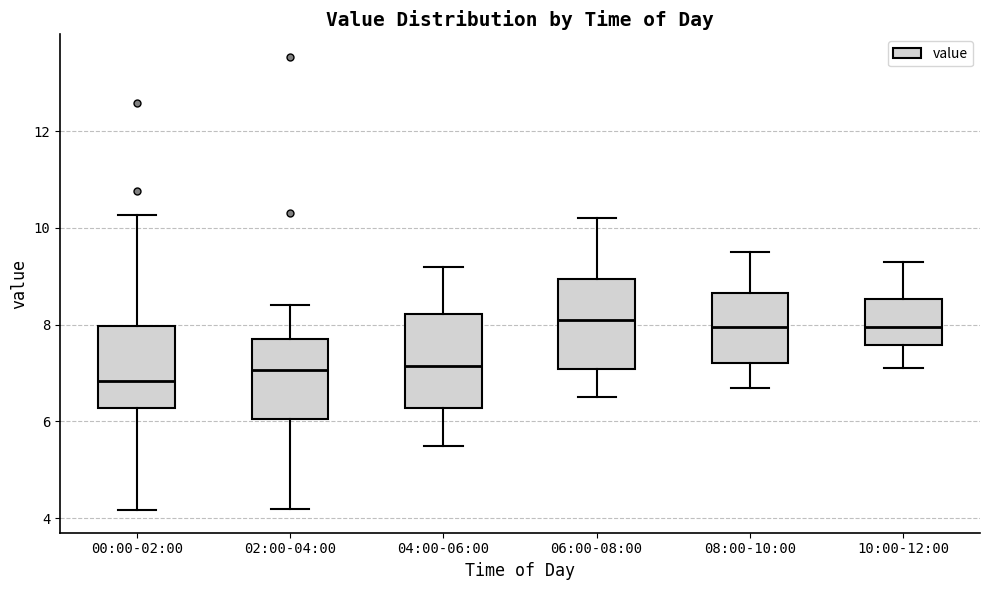

Reading left to right, read every box against the y-axis: the position of its median line, the range the box covers, and the ends of its whiskers. The values are not printed on the chart, so give them approximately, as read against the axis.

00:00-02:00: median 6.8, box 6.2 to 8.0, whiskers 4.2 to 10.2
02:00-04:00: median 7.0, box 6.0 to 7.8, whiskers 4.2 to 8.4
04:00-06:00: median 7.2, box 6.2 to 8.2, whiskers 5.6 to 9.2
06:00-08:00: median 8.2, box 7.0 to 9.0, whiskers 6.6 to 10.2
08:00-10:00: median 8.0, box 7.2 to 8.6, whiskers 6.8 to 9.6
10:00-12:00: median 8.0, box 7.6 to 8.6, whiskers 7.2 to 9.4